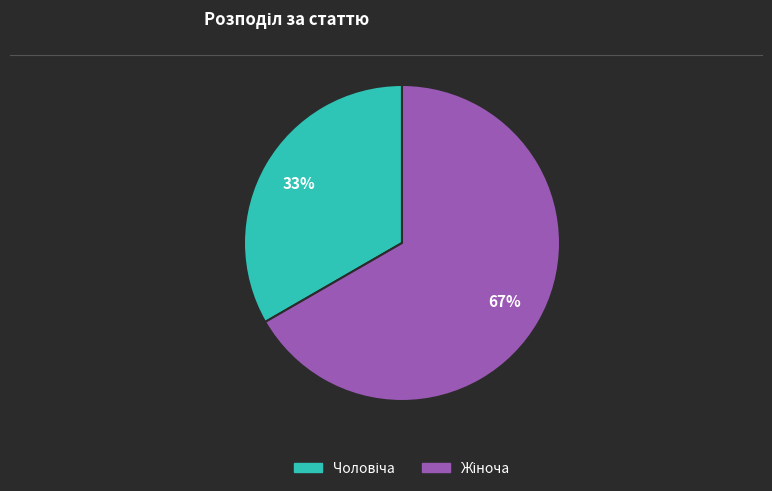

Is there any slice that represents more than half of the pie?

Yes